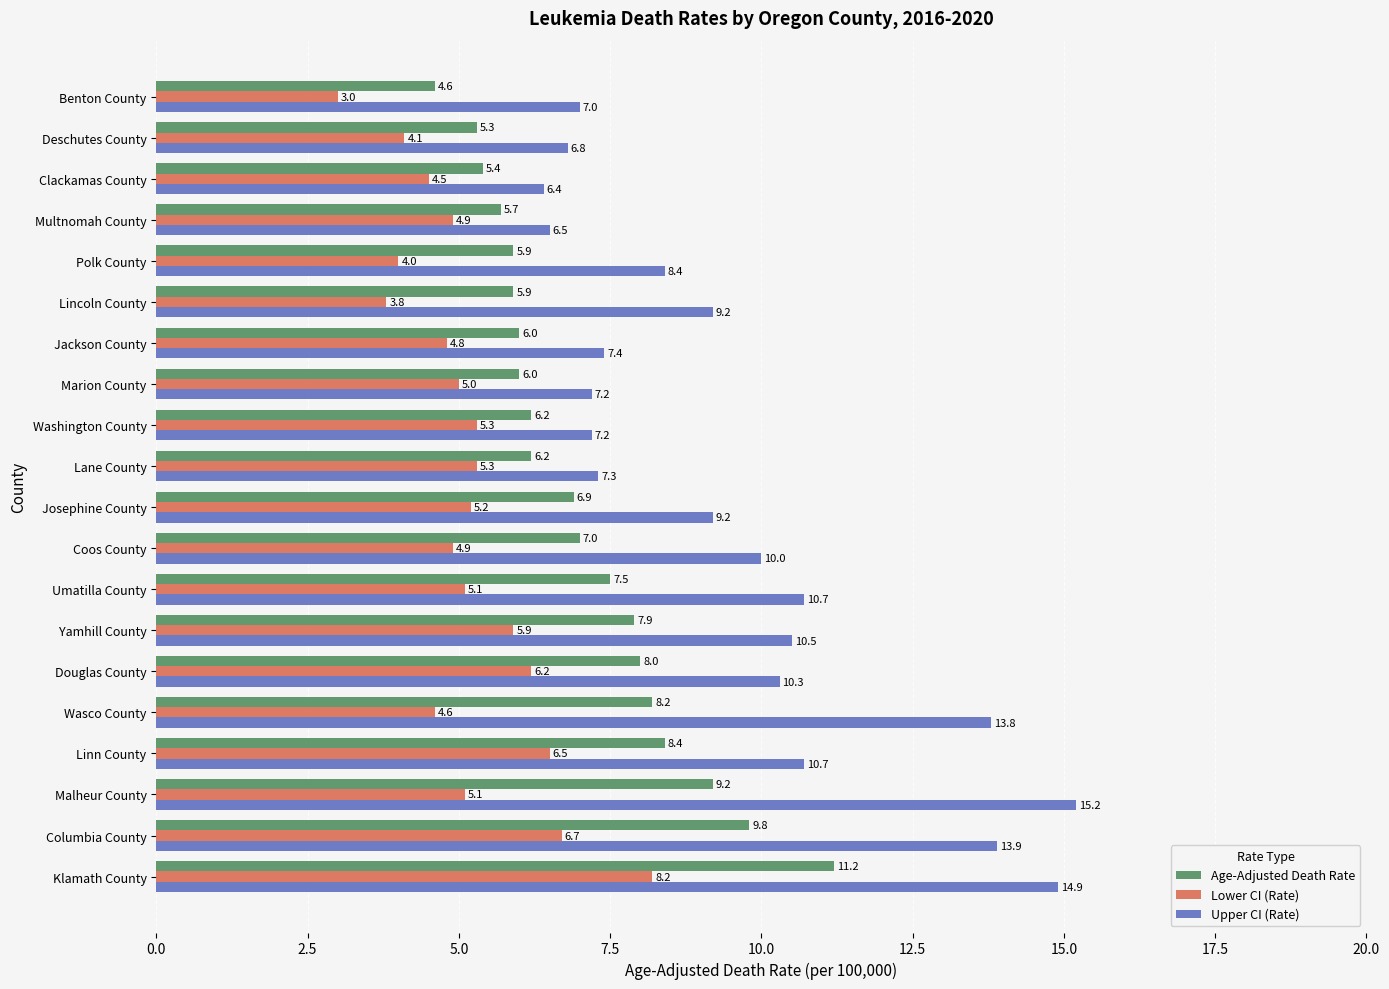

Is it true that Upper CI (Rate) equals 9.2 at Josephine County?

True